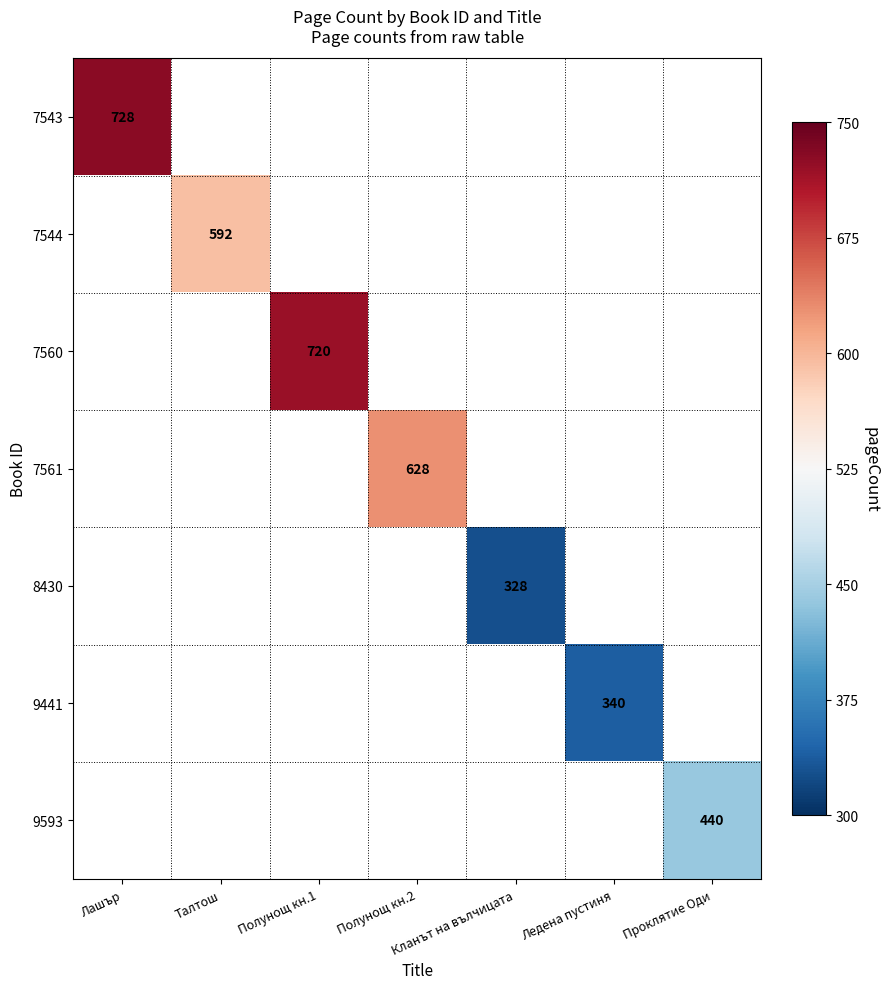

Is it true that 9441 equals 154 at Ледена пустиня?

False